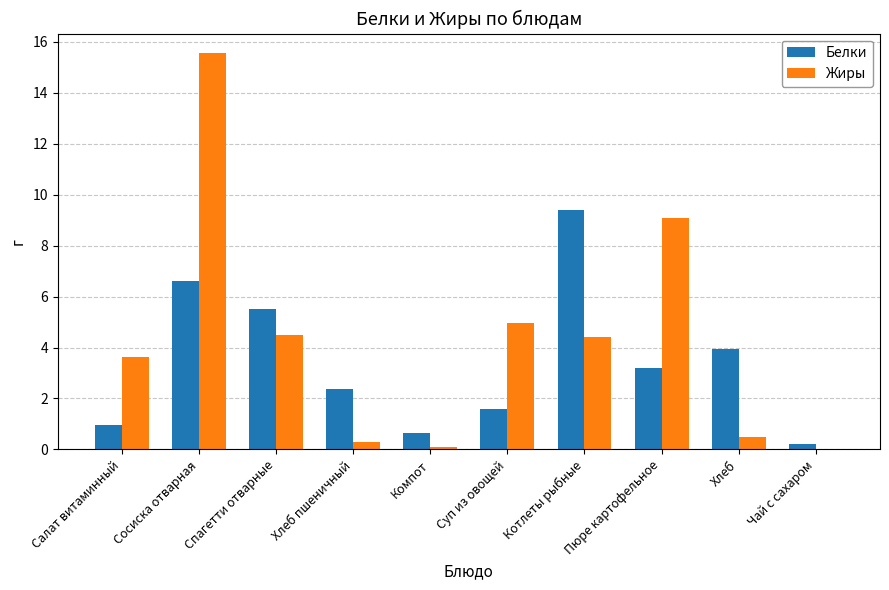

How many values in Жиры are above zero?

9